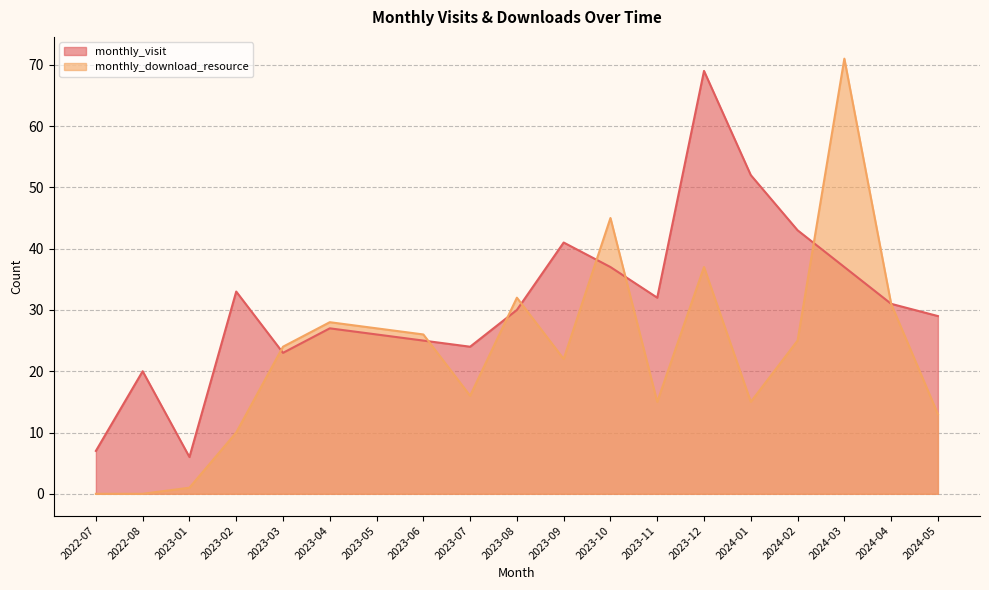

What is the highest value of the monthly_download_resource series?

71